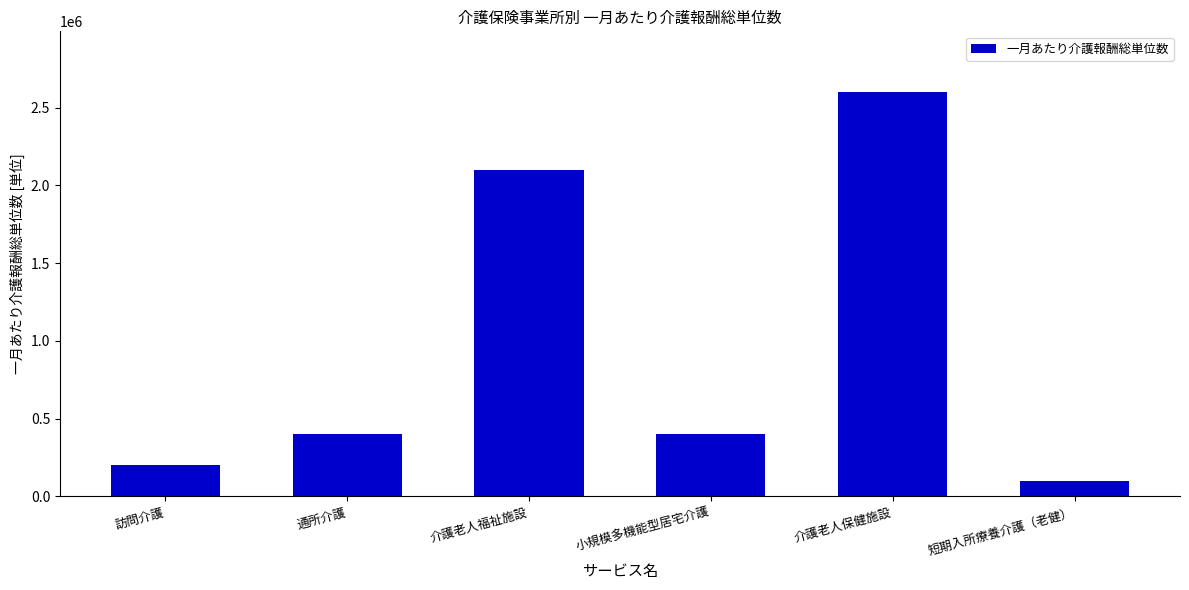

What is the change in value from 小規模多機能型居宅介護 to 介護老人保健施設?

+2200000